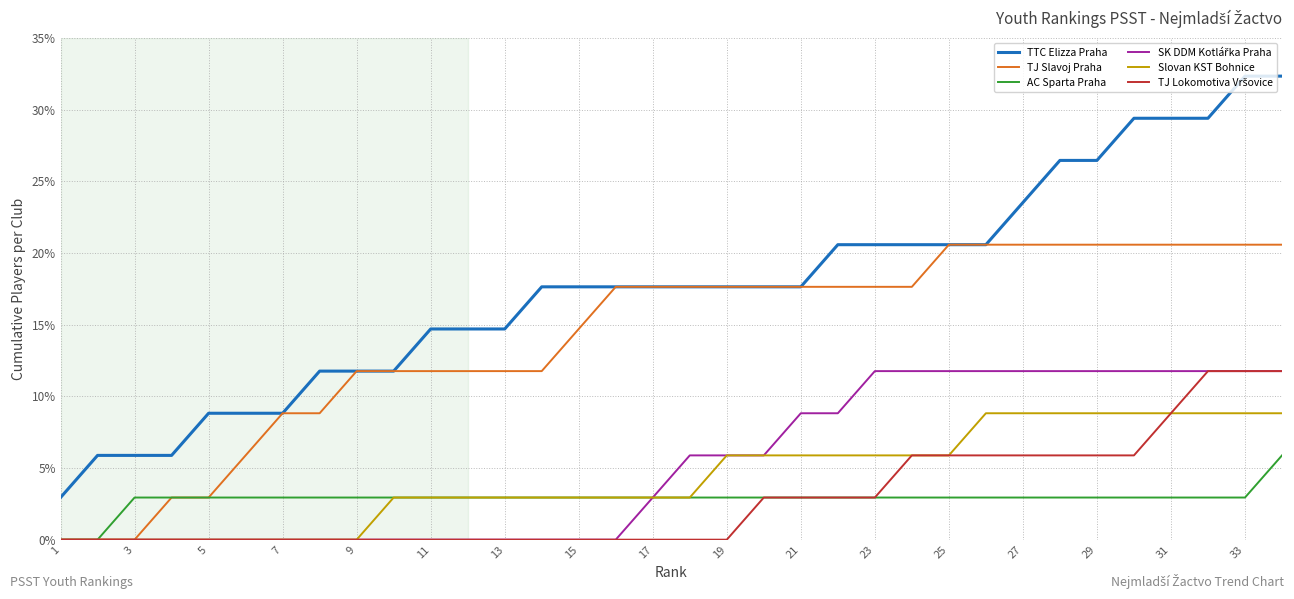

How many values in the Slovan KST Bohnice series are below 2?

9